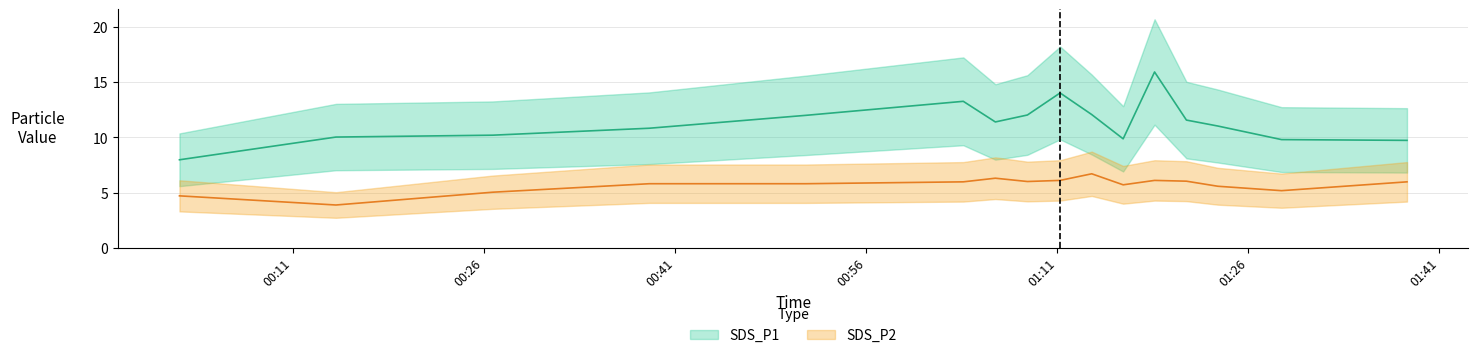

Read the SDS_P2 value at 2021/08/28 01:16.

5.7